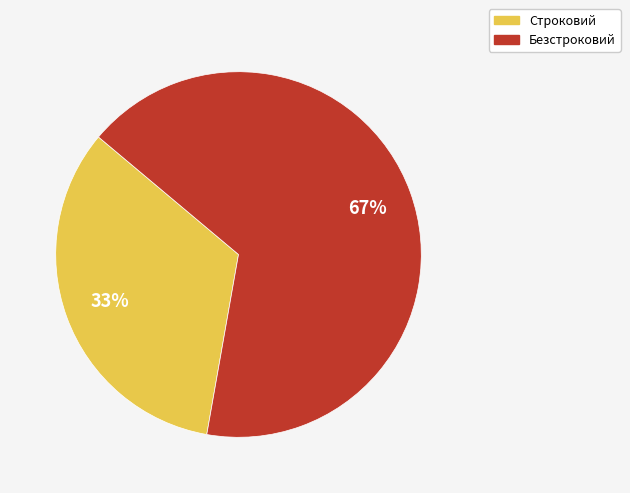

Which category has the smallest portion of the pie?

Строковий